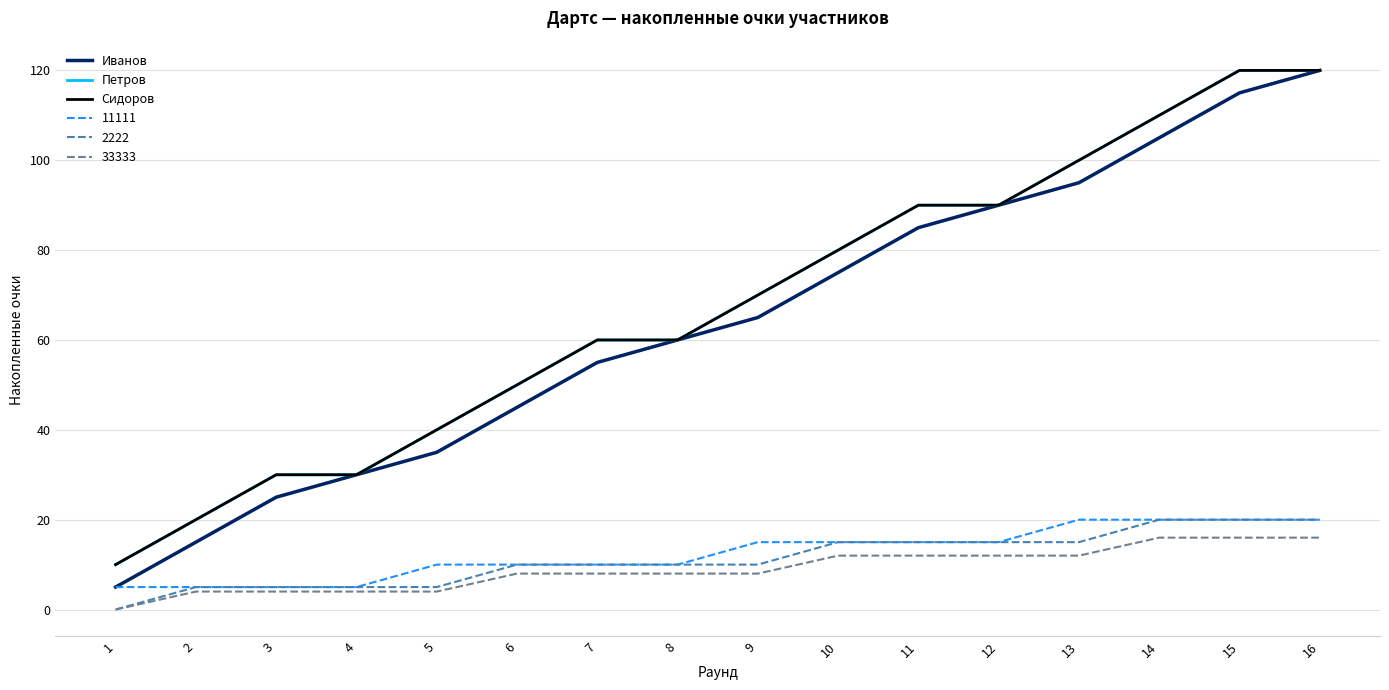

Does the chart have visible grid lines?

Yes